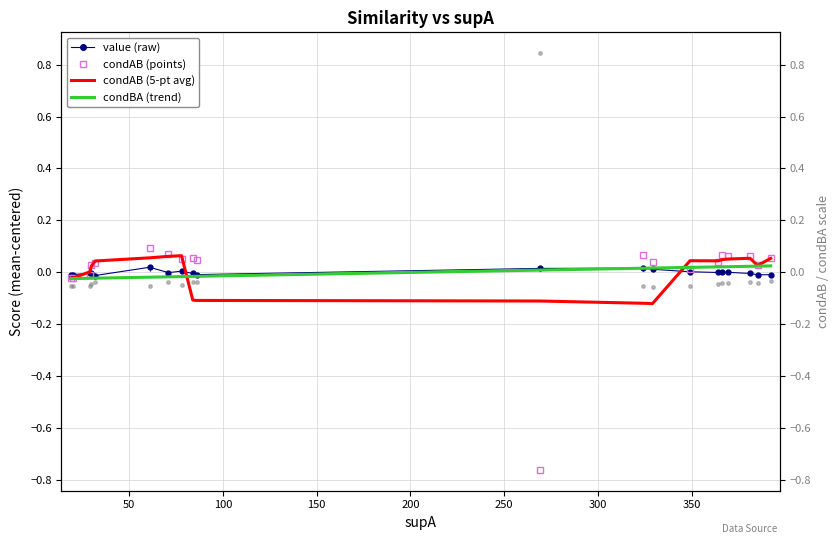

How many values in condBA (trend) are above zero?

10